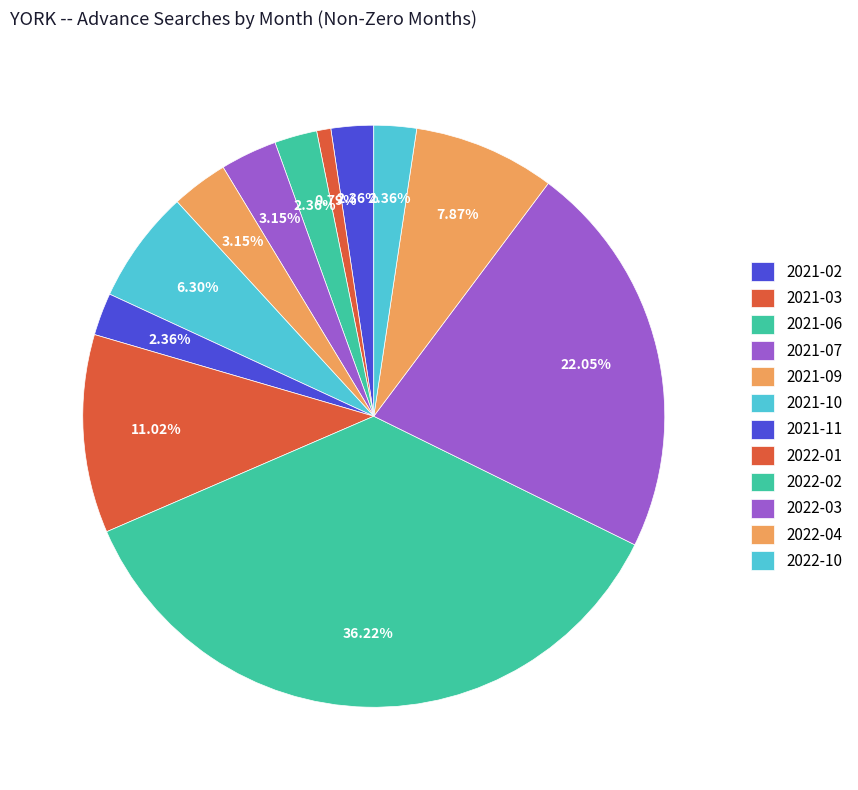

What is the change in value from 2021-06 to 2022-03?

+25